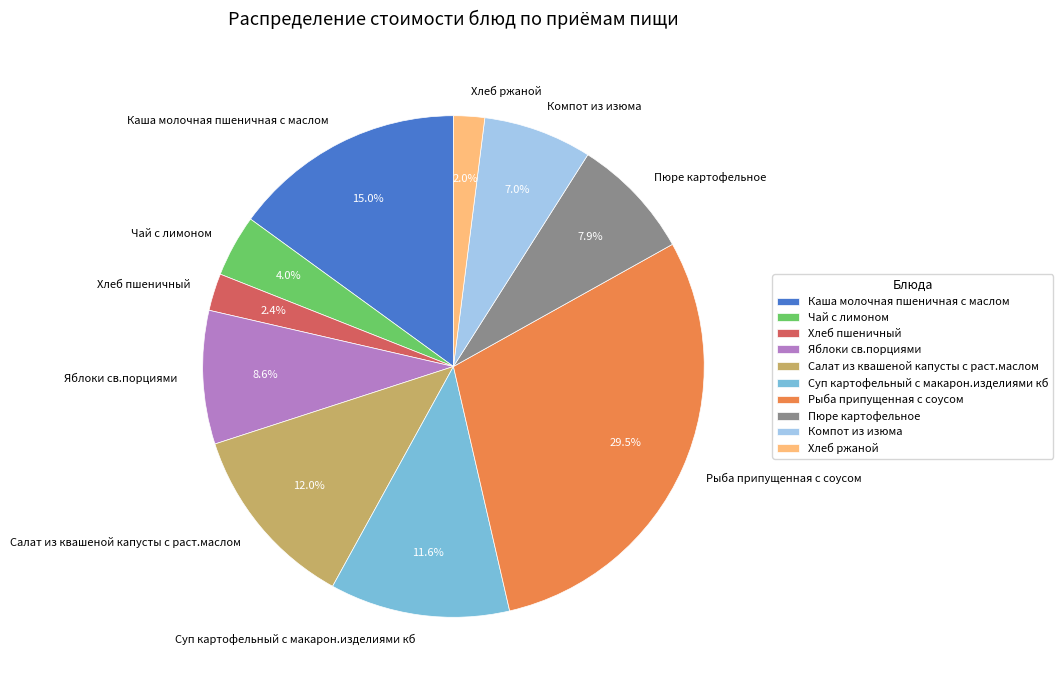

Do Компот из изюма and Яблоки св.порциями together represent more than half of the pie?

No